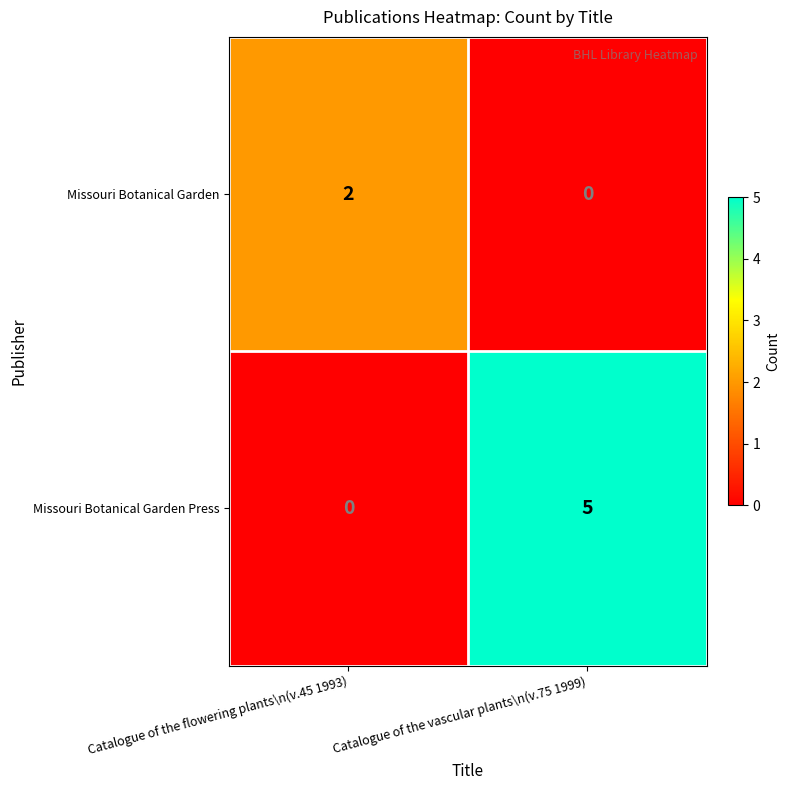

Which series has the largest total across all categories?

Missouri Botanical Garden Press